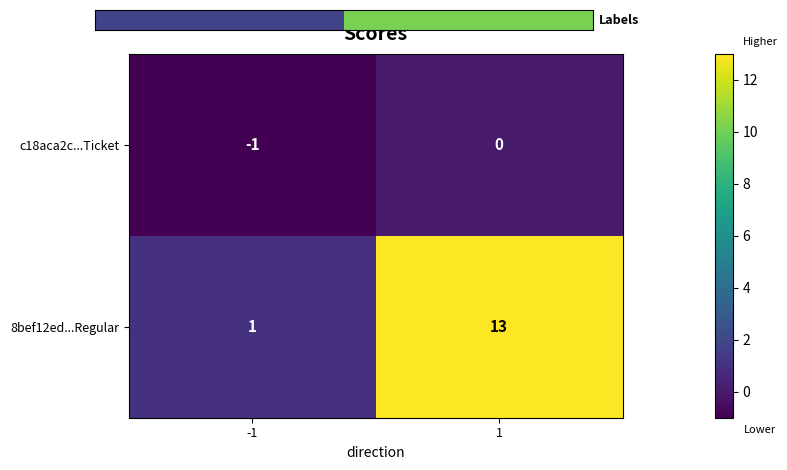

What is the difference between the maximum and minimum values in the 8bef12ed...Regular series?

12